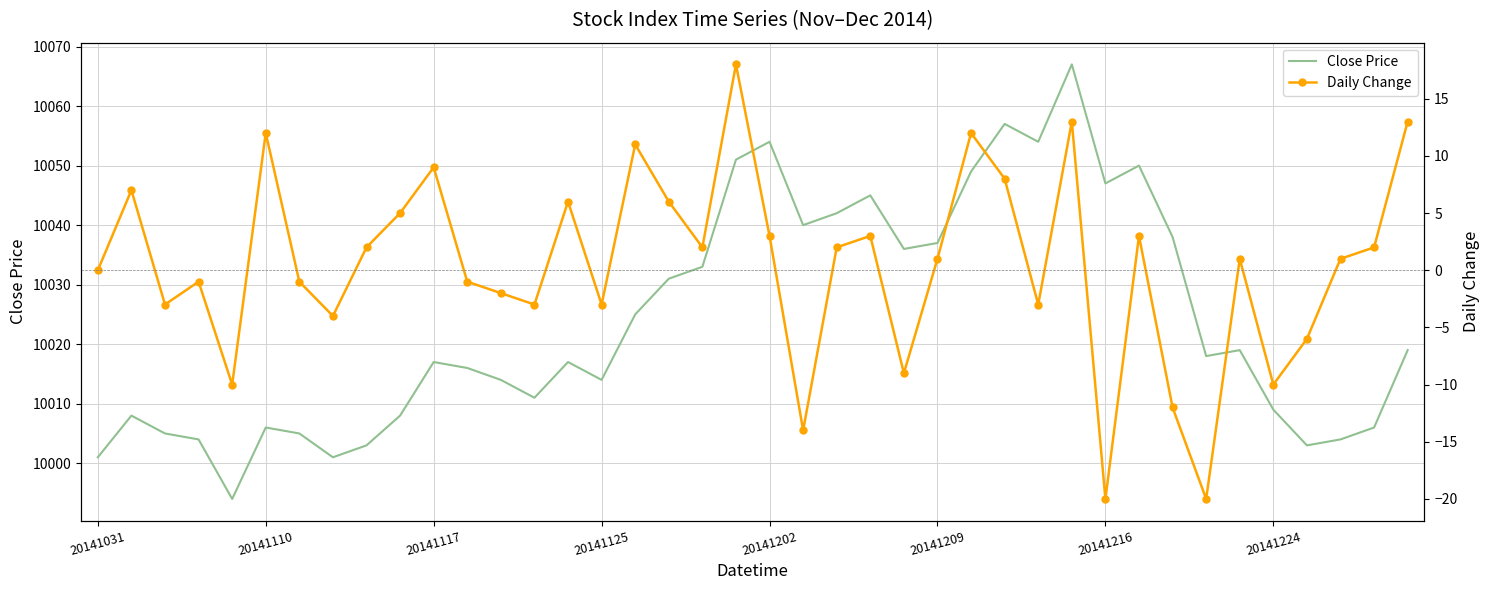

Reading left to right, extract all data points from this chart.

Close Price: 10001	10008	10005	10004	9994	10006	10005	10001	10003	10008	10017	10016	10014	10011	10017	10014	10025	10031	10033	10051	10054	10040	10042	10045	10036	10037	10049	10057	10054	10067	10047	10050	10038	10018	10019	10009	10003	10004	10006	10019
Daily Change: 0	7	-3	-1	-10	12	-1	-4	2	5	9	-1	-2	-3	6	-3	11	6	2	18	3	-14	2	3	-9	1	12	8	-3	13	-20	3	-12	-20	1	-10	-6	1	2	13